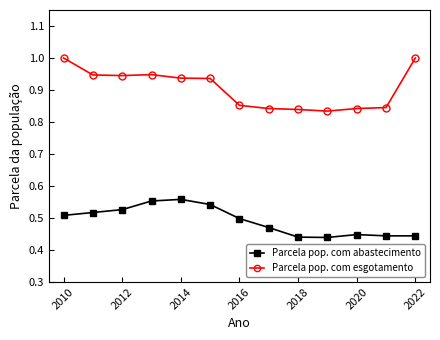

Does the chart have visible grid lines?

No